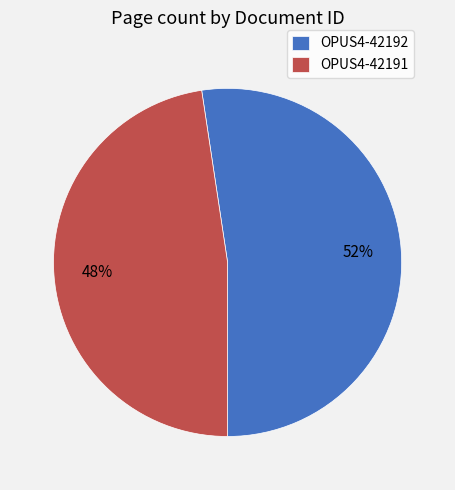

Which slice is the largest?

OPUS4-42192